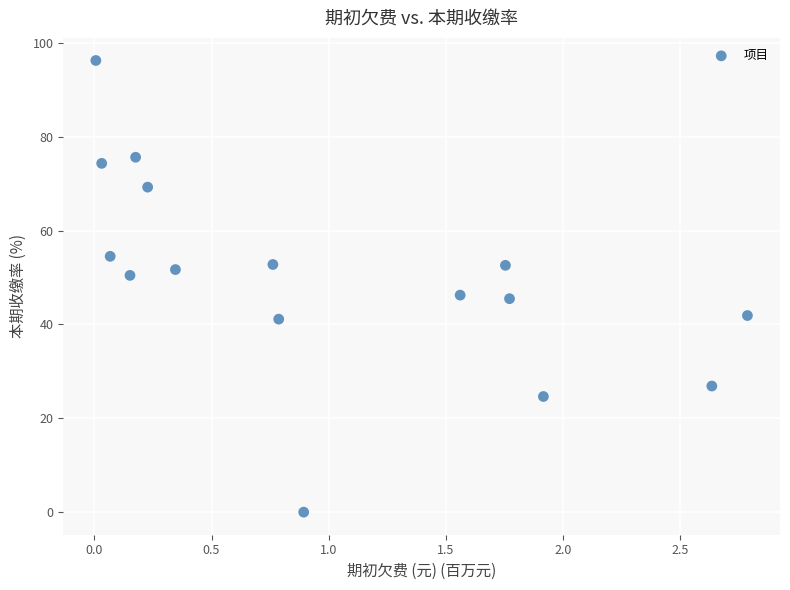

What is the range of X values (max minus min)?

2.8